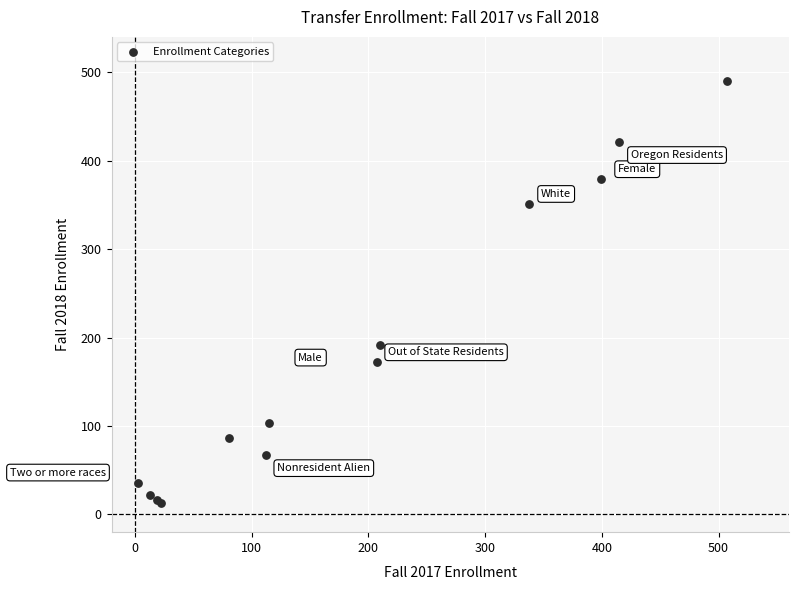

What Y value in the scatter plot is closest to 251?

192